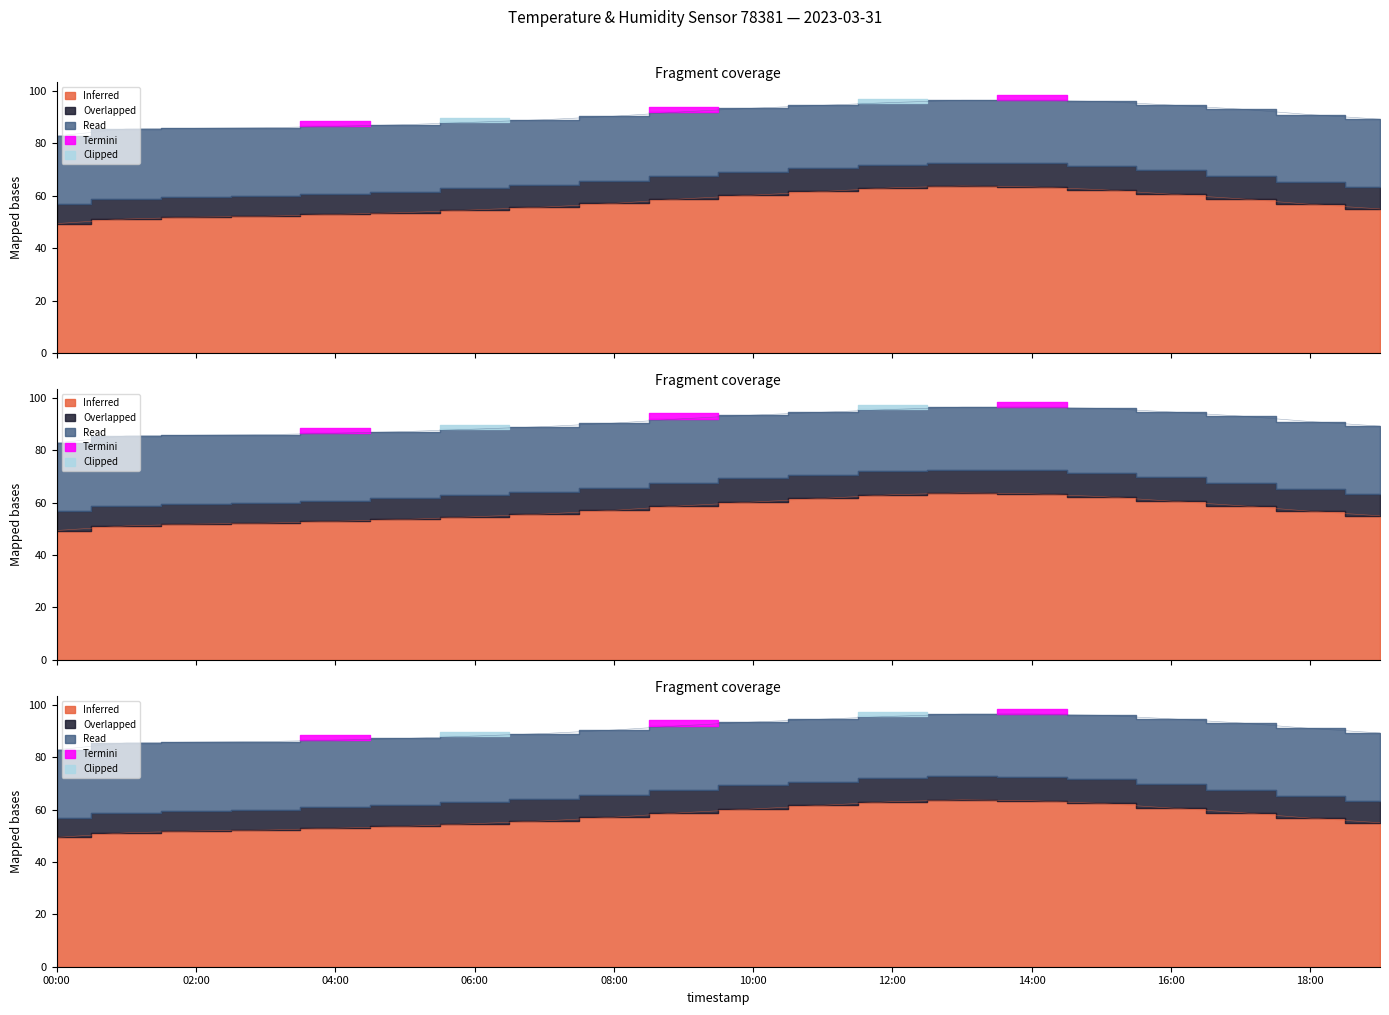

What value does the data have at 01:00?

51.1